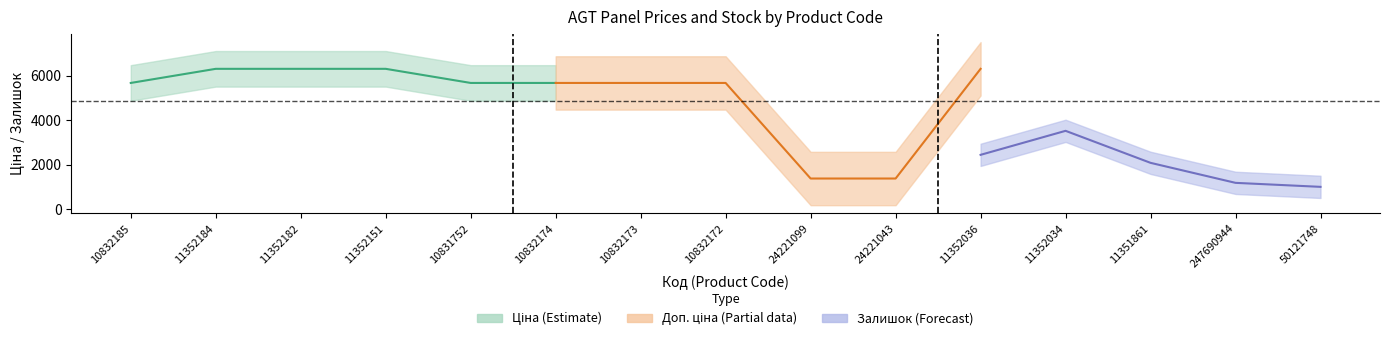

True or false: Доп. ціна and Залишок intersect in this chart.

False